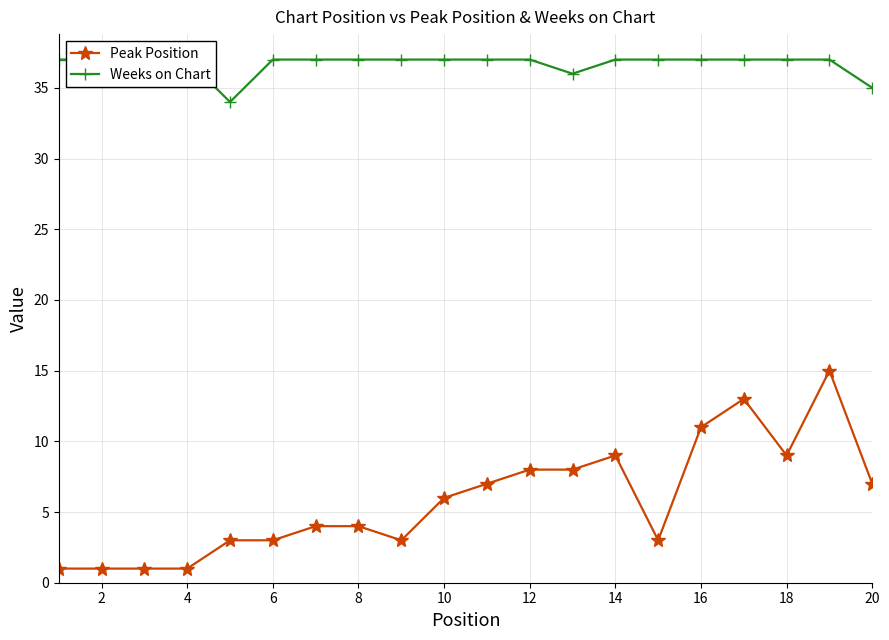

The value of Peak Position at 18 is 5. True or false?

False